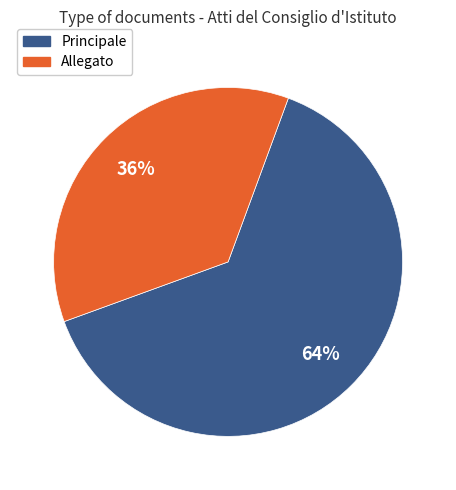

Is there any slice that represents more than half of the pie?

Yes